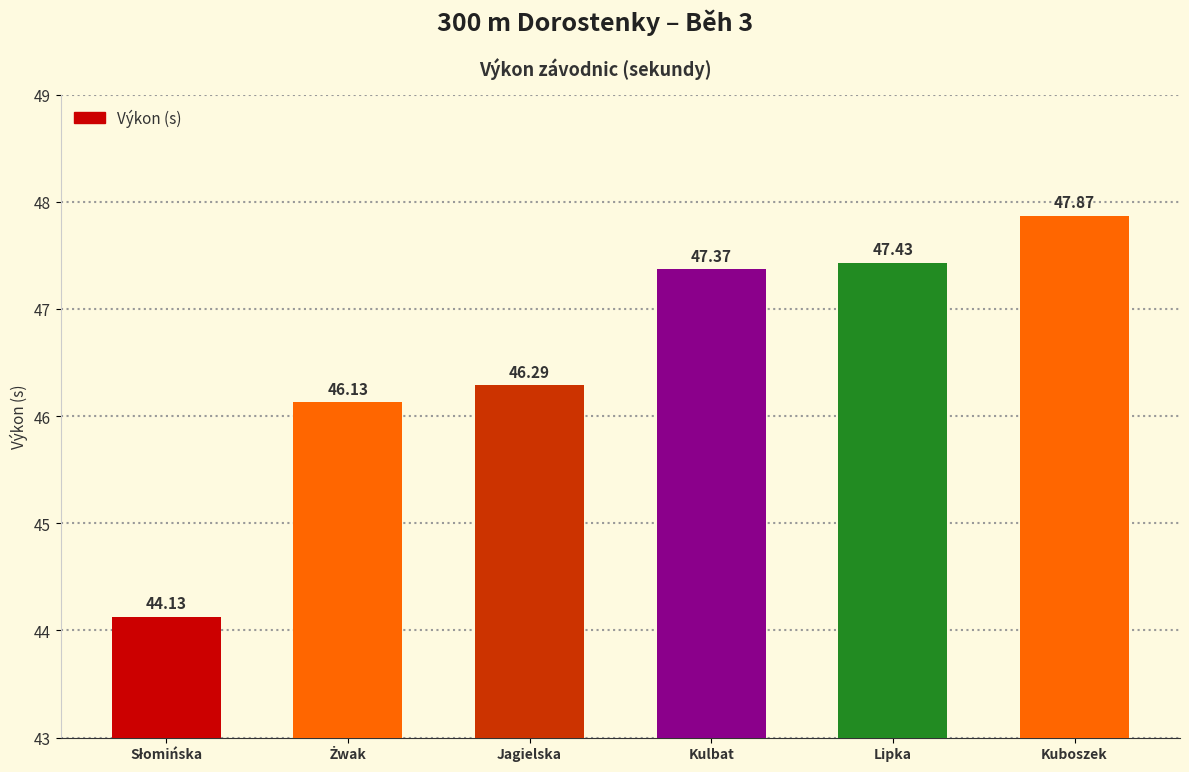

What is the approximate value at Kulbat?

47.4